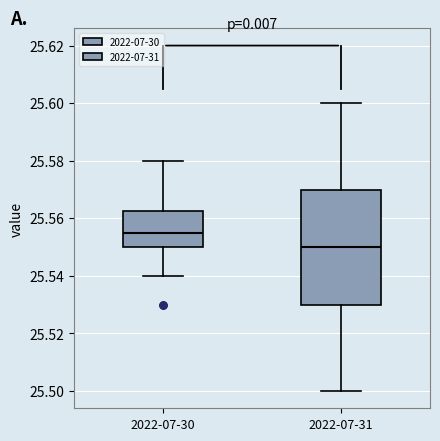

Which box is the tallest, from its lower edge to its upper edge?

2022-07-31